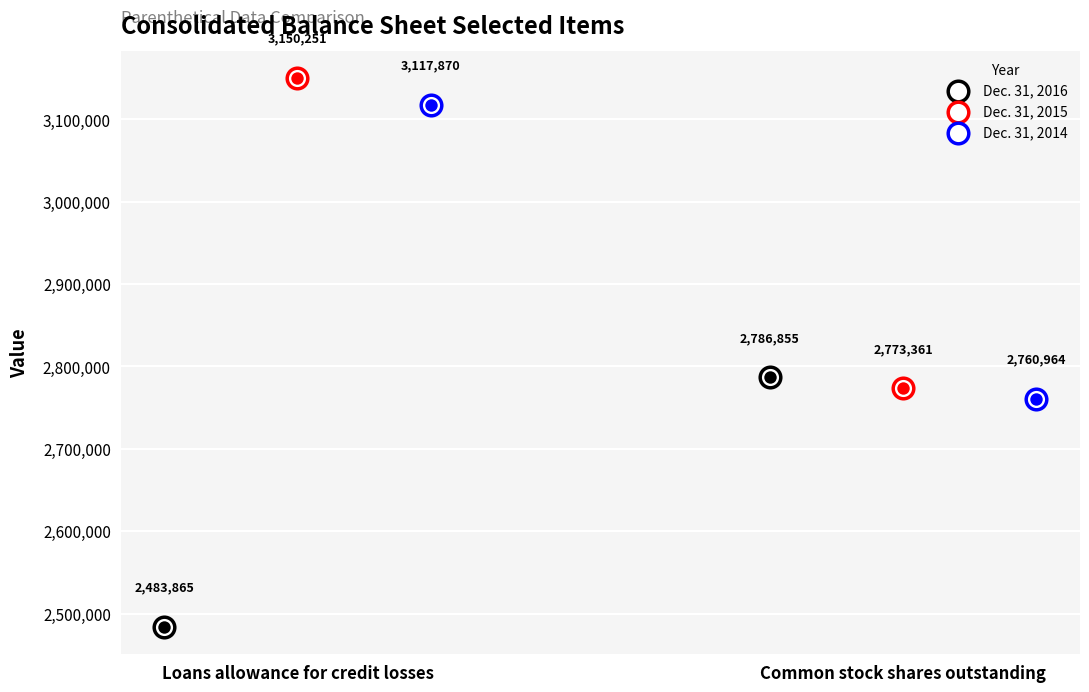

Which series has the largest total across all categories?

Dec. 31, 2015